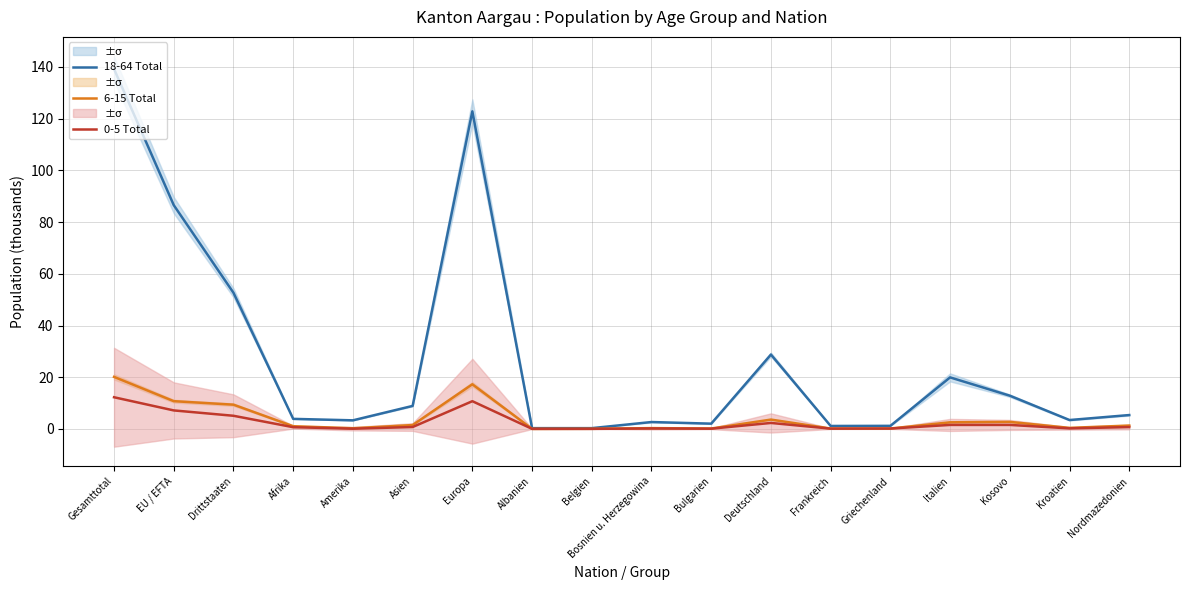

At which label does 0-5 Total reach its peak?

Gesamttotal